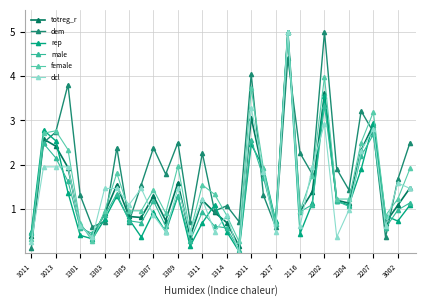

How many series are shown in this chart?

6